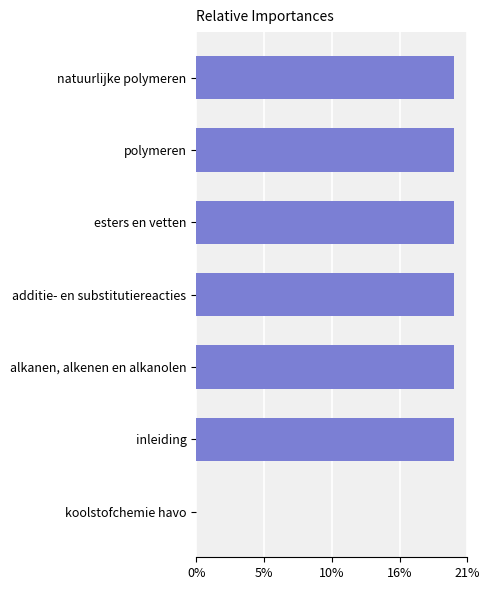

At which label is the value closest to 1997124?

inleiding